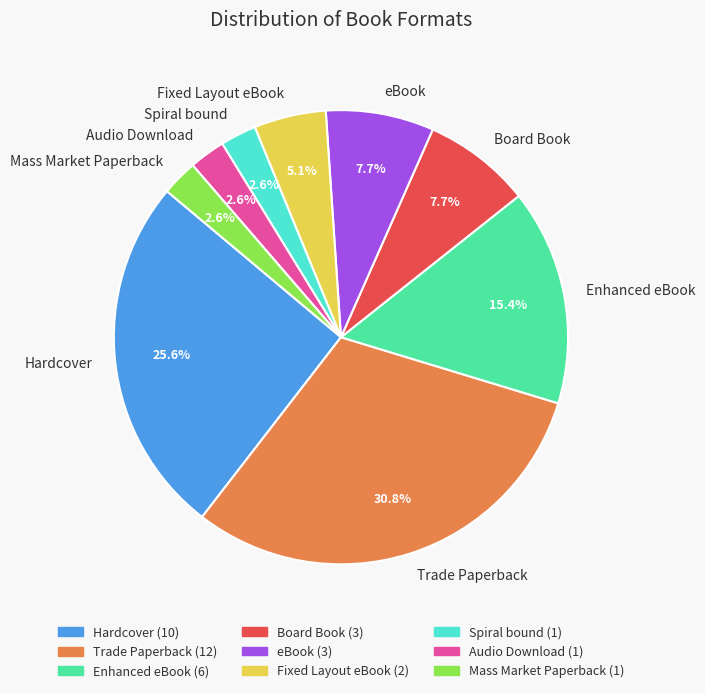

Count the number of slices in the pie.

9